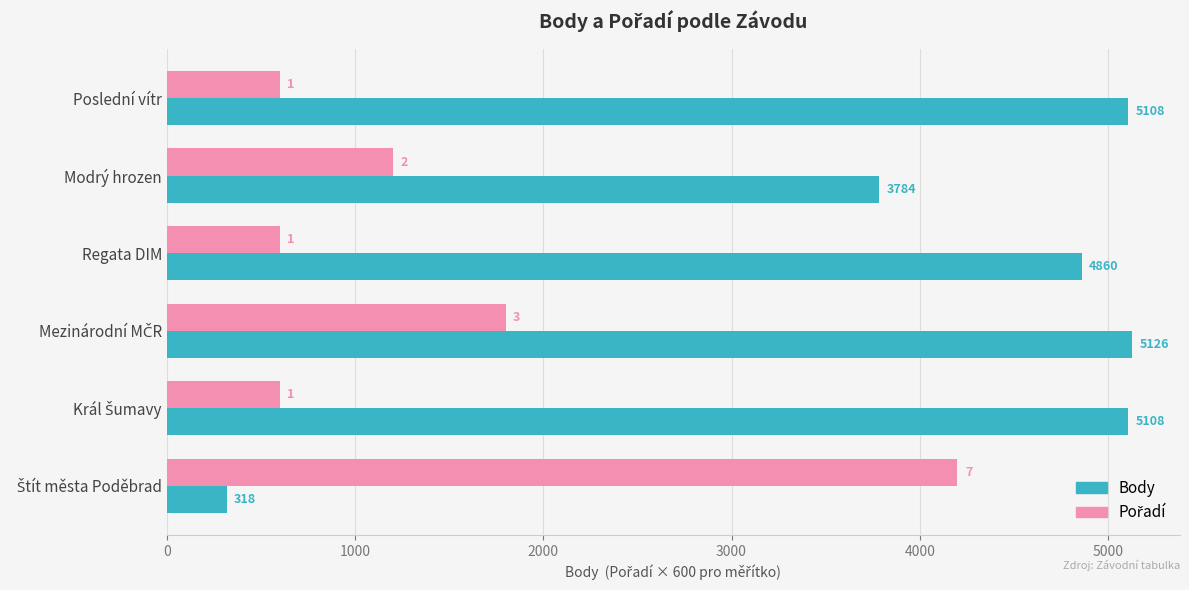

The value of Body at Poslední vítr is 1557. True or false?

False